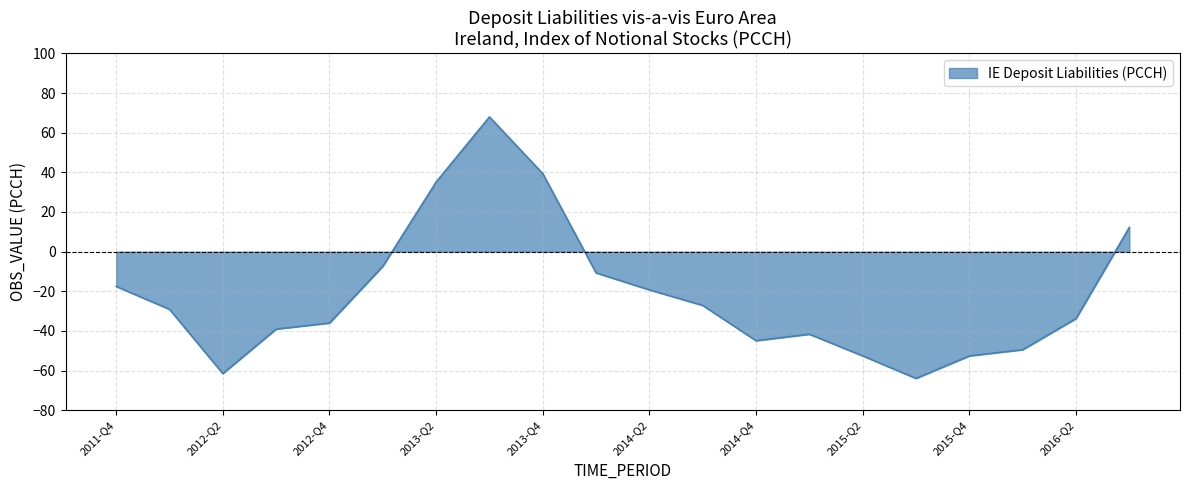

What is the difference between the maximum and minimum values?

131.9